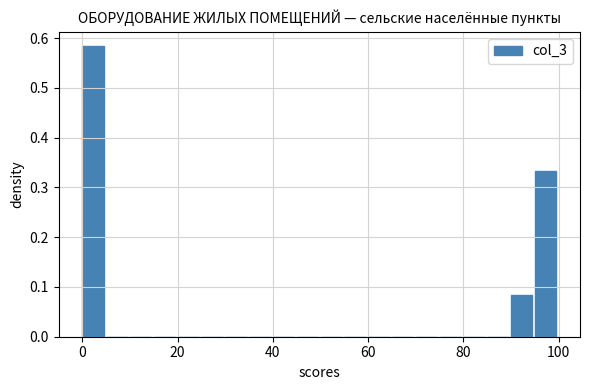

Around what value on the x-axis is the tallest bar? Give the approximate position of its centre, as read against the axis.

2